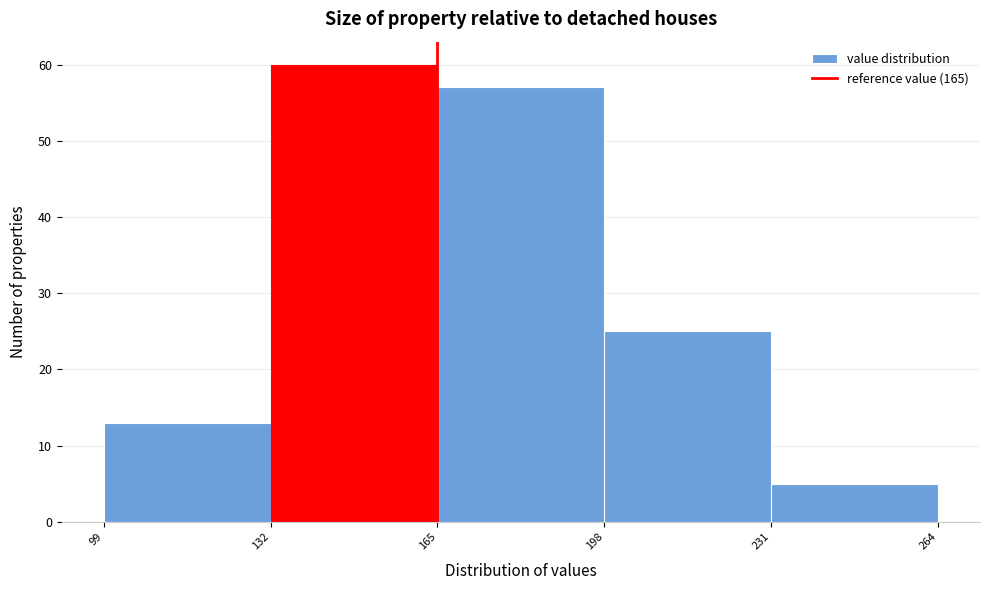

Over which range of the x-axis is the bar tallest?

132 to 165